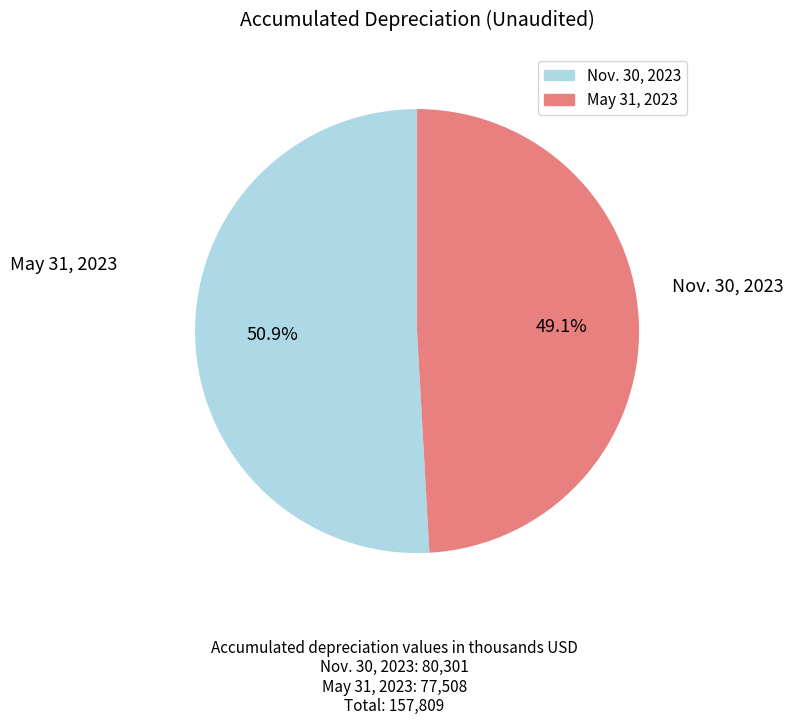

What is the smallest slice in the pie chart?

May 31, 2023